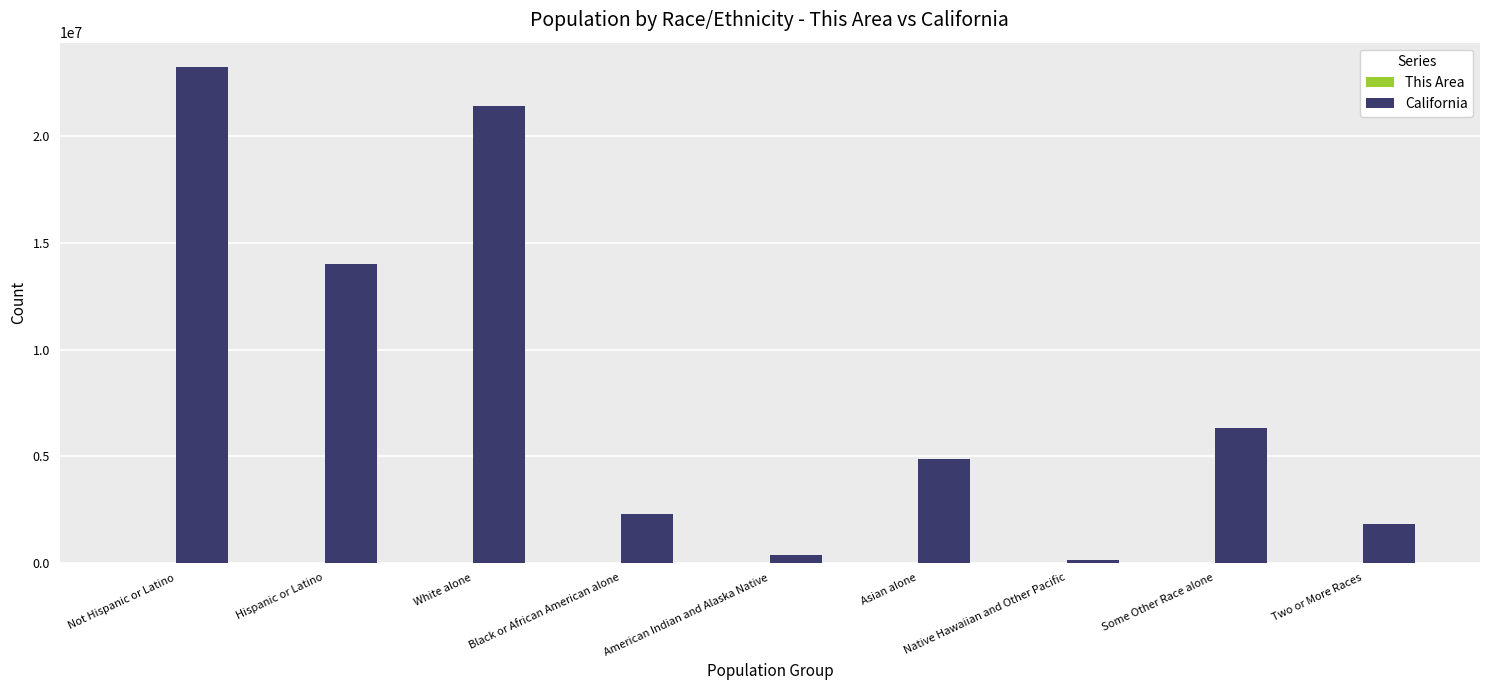

What is the sum of all California values?

74507912